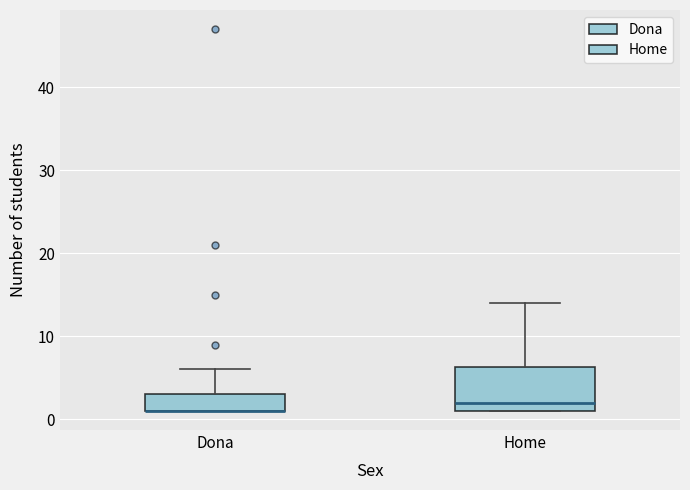

Where is the lower edge of the box for Home on the y-axis? The values are not printed on the chart, so give them approximately, as read against the axis.

1